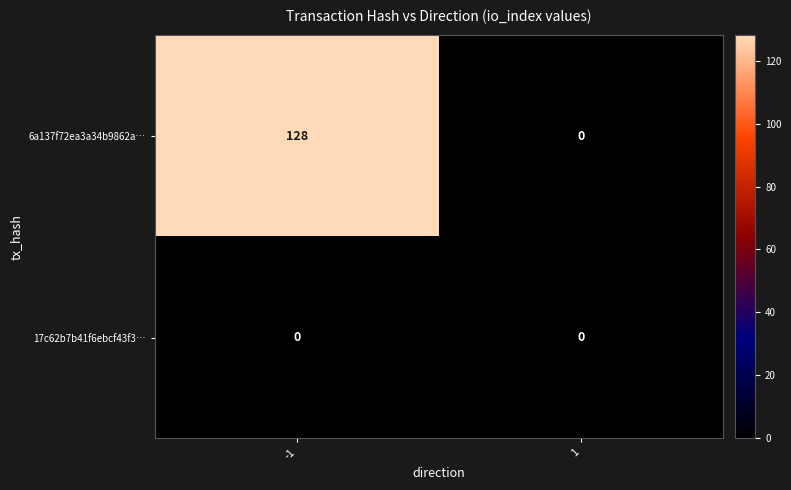

Reading right to left, list all the values displayed in this chart.

6a137f72ea3a34b9862a…: 0	128
17c62b7b41f6ebcf43f3…: 0	0